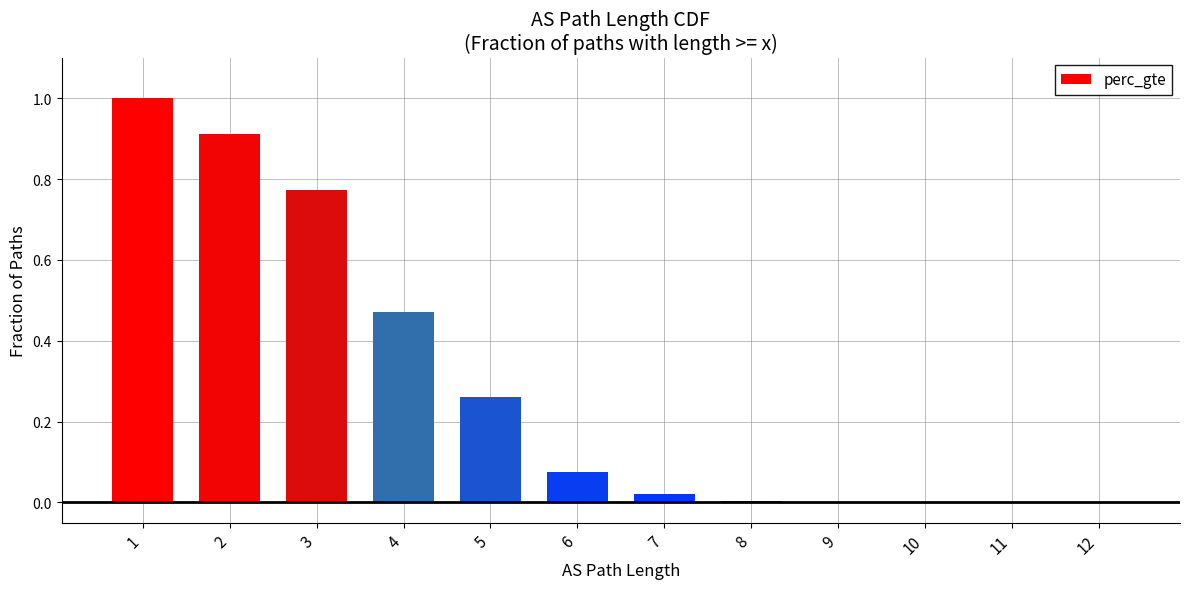

Is it true that the value at 9 is 0.0?

True